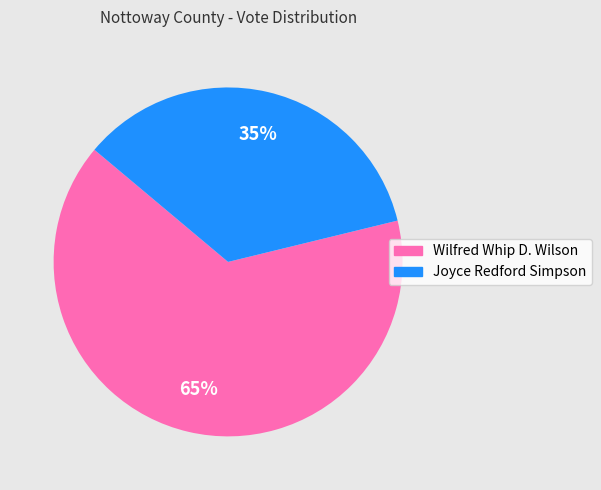

Rank the categories by value from highest to lowest.

Wilfred Whip D. Wilson, Joyce Redford Simpson